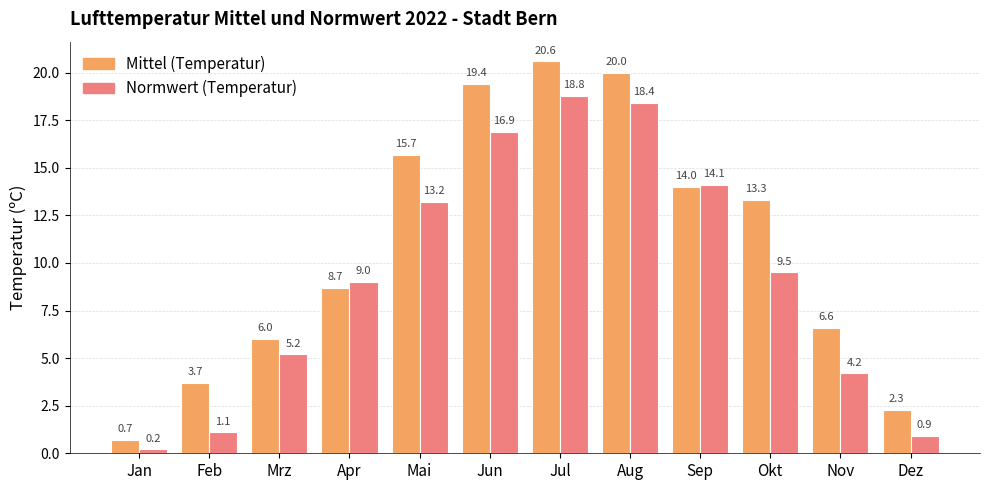

Which category has the lowest value in the Mittel (Temperatur) series?

Jan